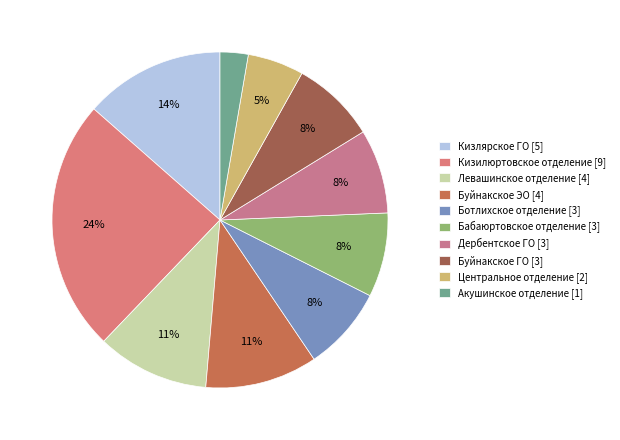

How many slices are in this pie chart?

10